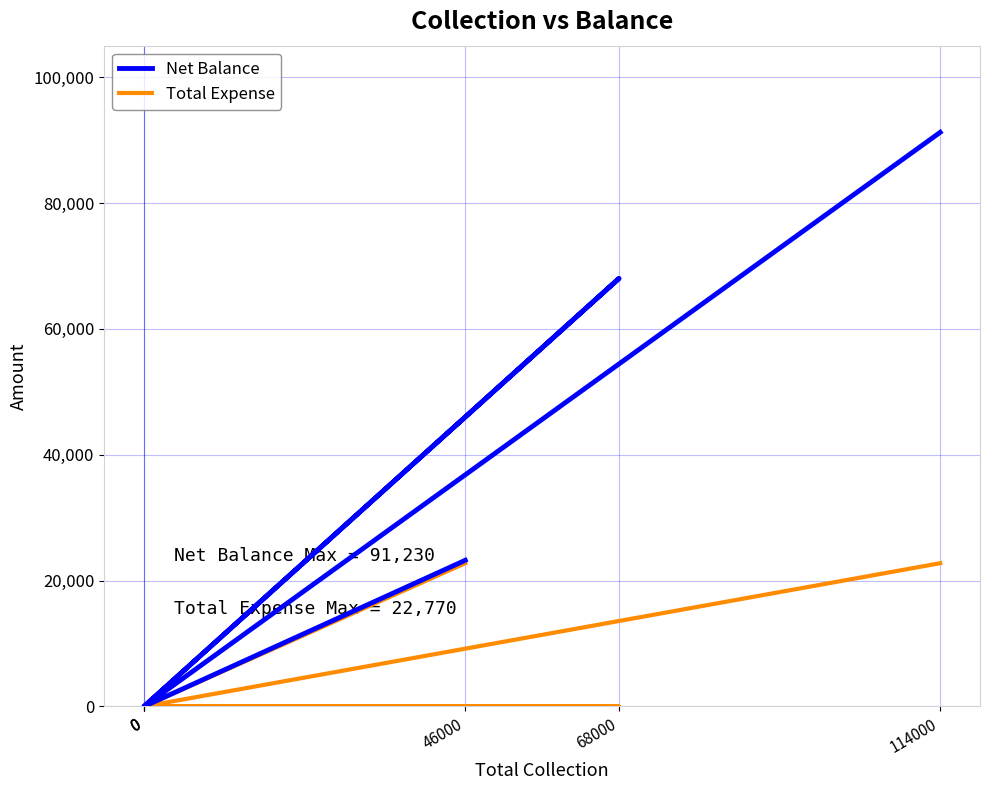

True or false: Total Expense and Net Balance cross at least once.

False